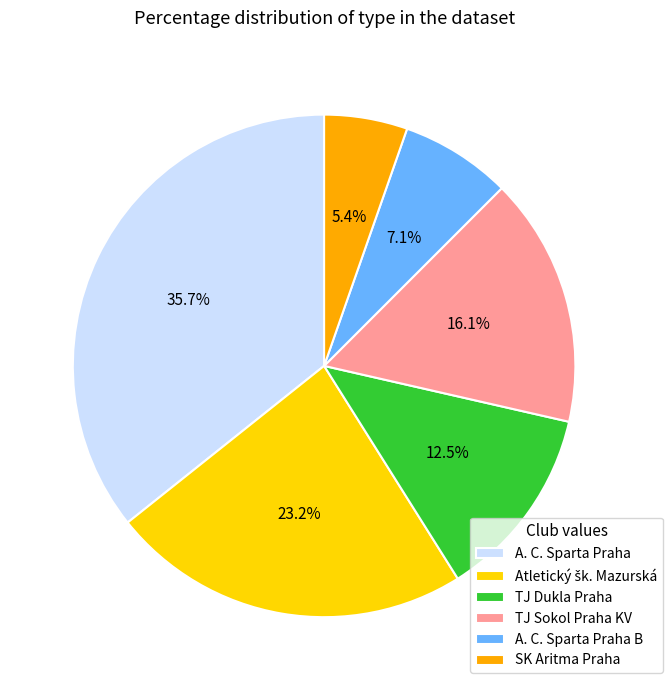

Is there any slice that represents more than half of the pie?

No